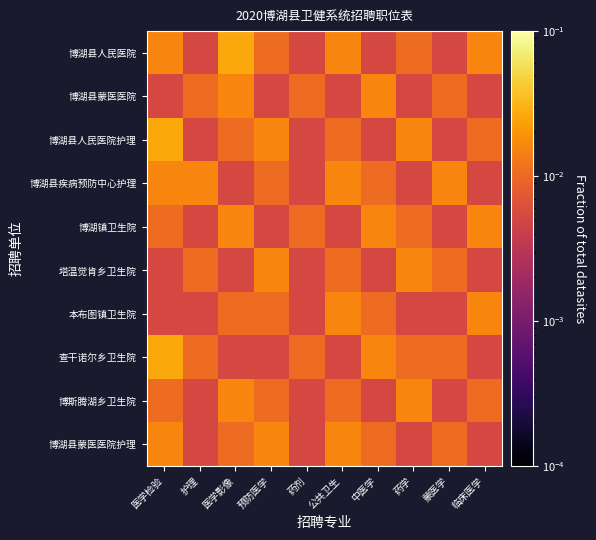

List the series in order of their peak value, lowest first.

博湖县蒙医医院, 博湖县疾病预防中心护理, 博湖镇卫生院, 塔温觉肯乡卫生院, 本布图镇卫生院, 博斯腾湖乡卫生院, 博湖县蒙医医院护理, 博湖县人民医院, 博湖县人民医院护理, 查干诺尔乡卫生院